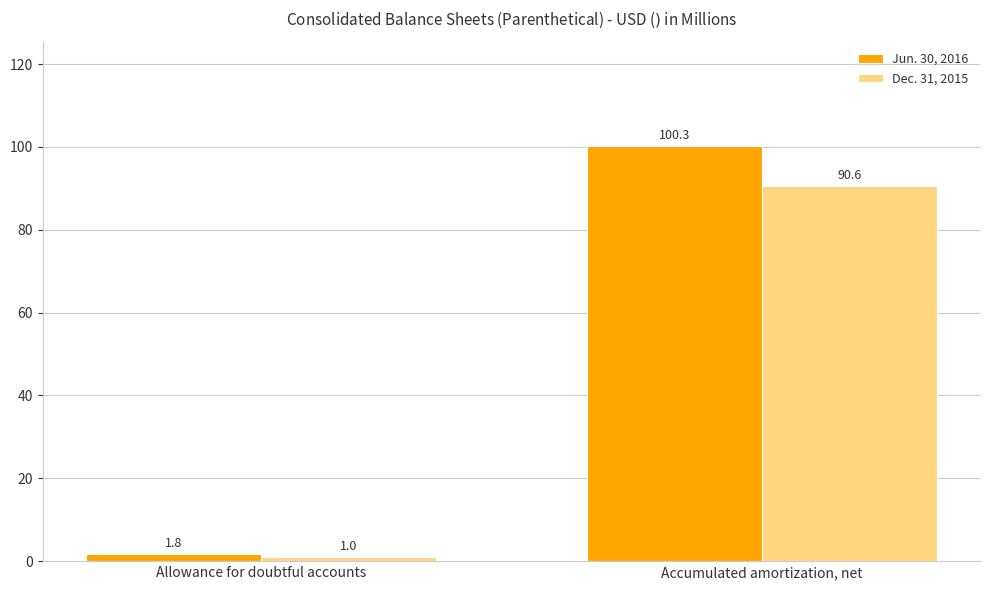

What is the average value of the Dec. 31, 2015 series?

45.8